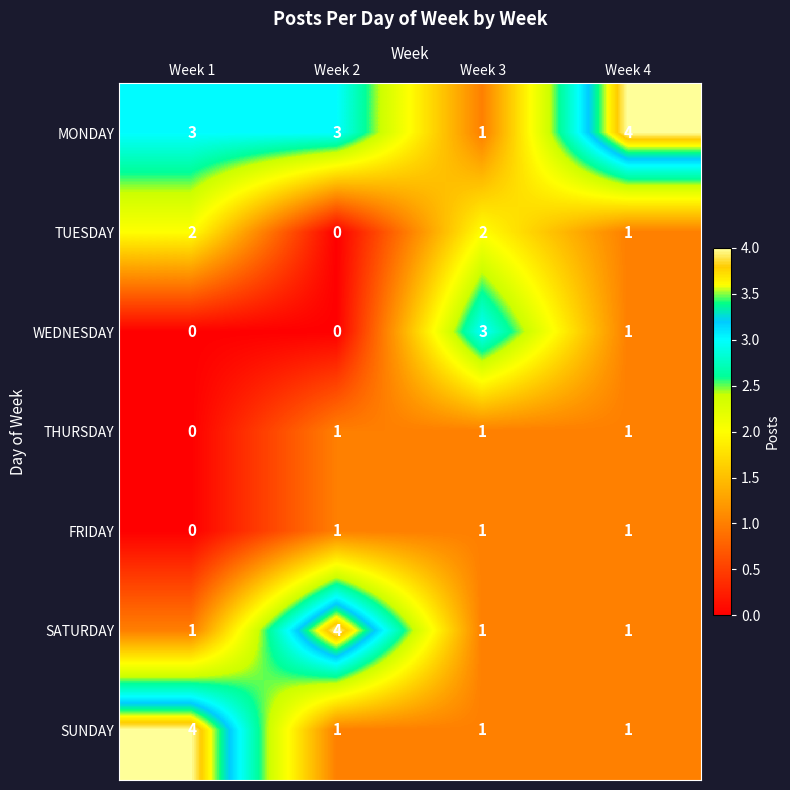

Where is TUESDAY nearest to the value 1?

Week 4